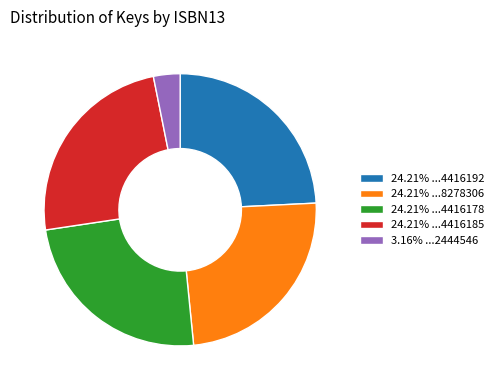

What is the ratio of the value at 24.21% ...4416178 to the value at 24.21% ...4416192?

1.0